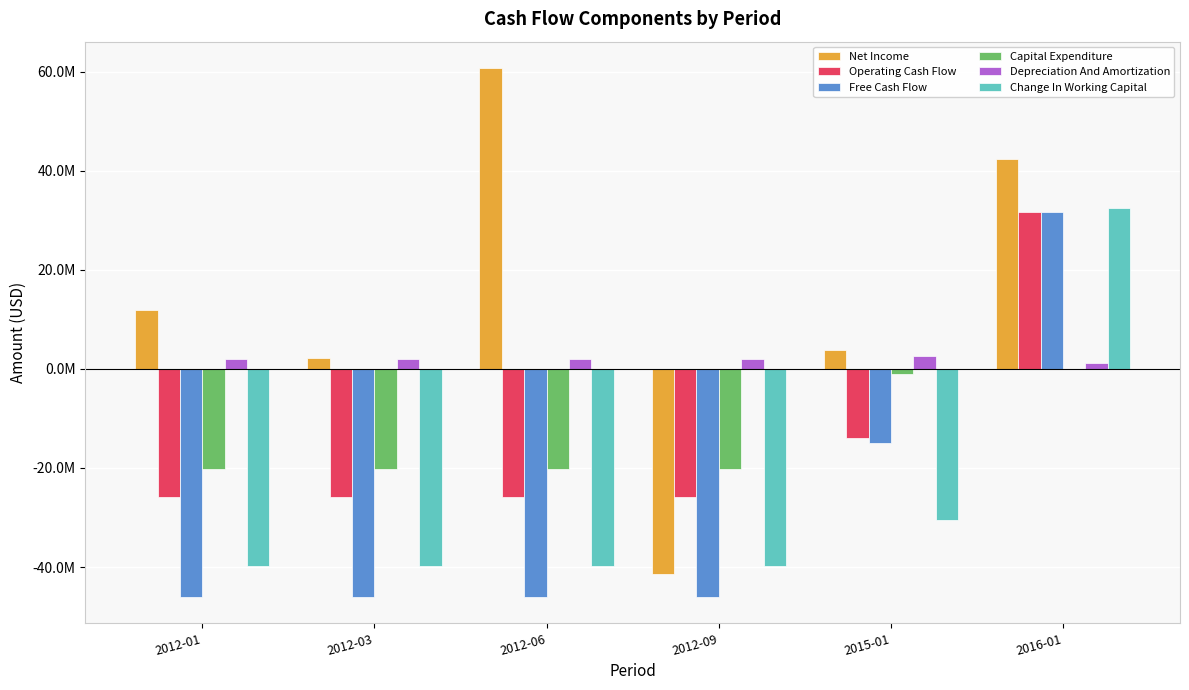

What is the sum of the Operating Cash Flow values at 2012-09 and 2012-01?

-51518318.5